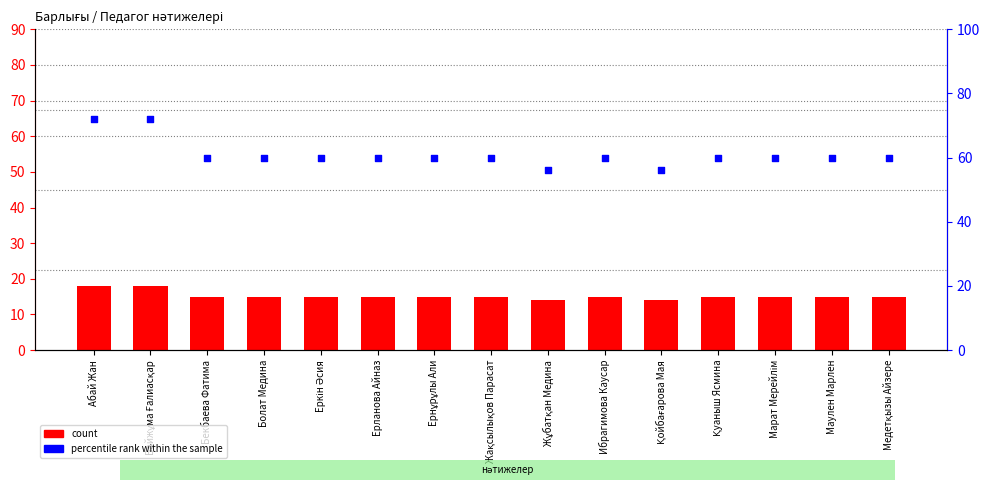

Which series reaches the maximum Y coordinate?

percentile rank within the sample